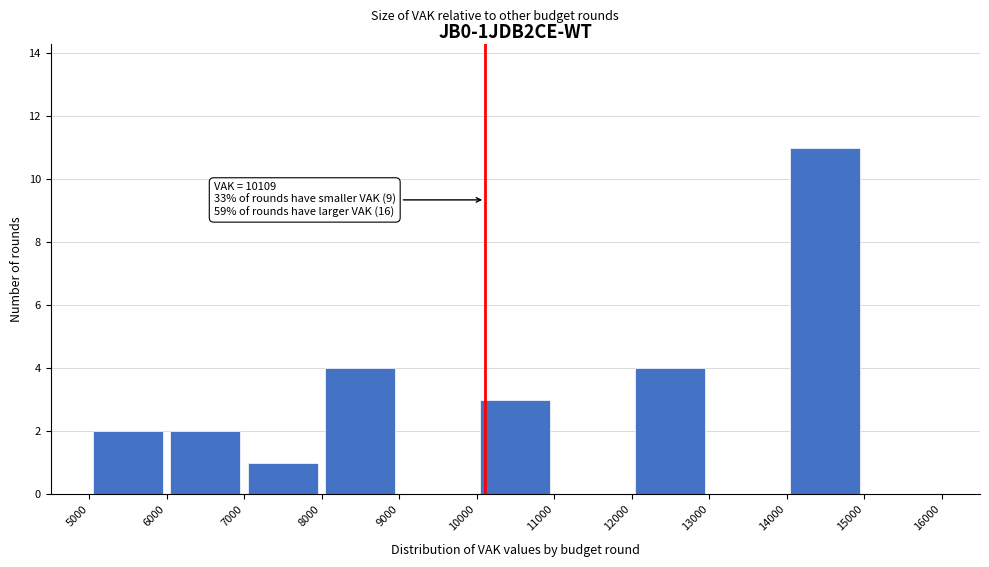

Which range on the x-axis has the tallest bar?

14000 to 15000